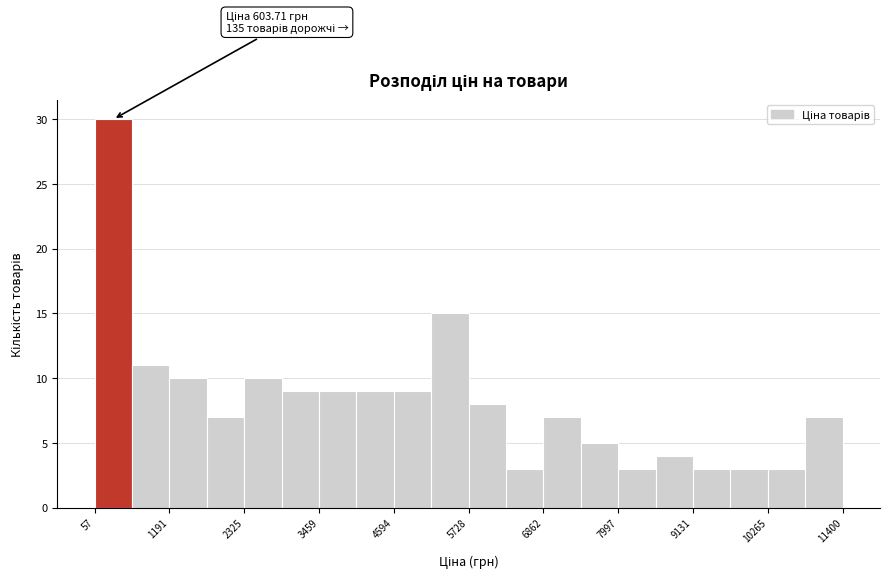

Read against the x-axis, roughly where is the centre of the tallest bar?

400